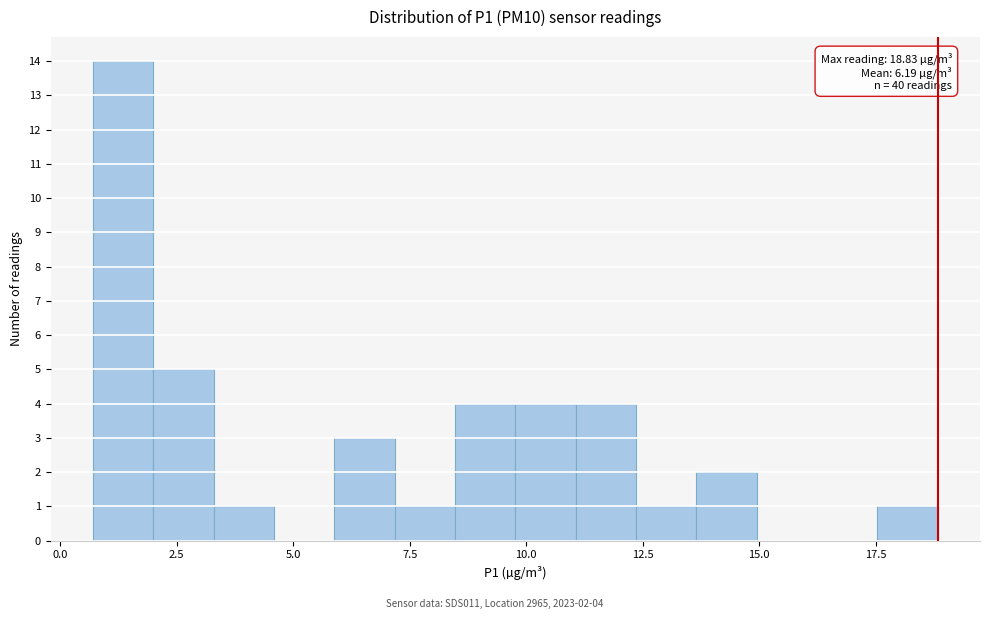

Around what value on the x-axis is the tallest bar? Give the approximate position of its centre, as read against the axis.

1.5